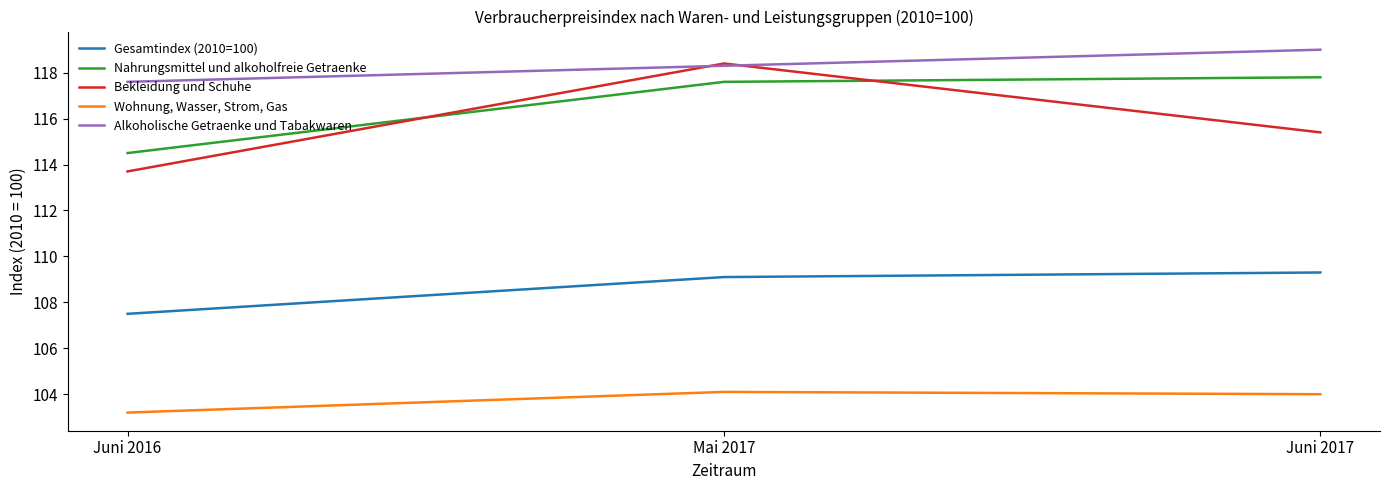

How many lines are shown in the chart?

5